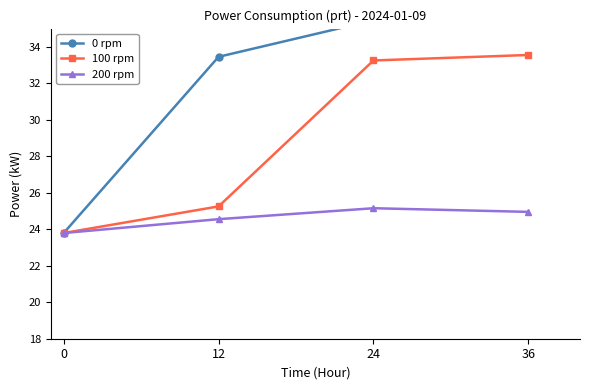

True or false: 200 rpm and 100 rpm cross at least once.

False